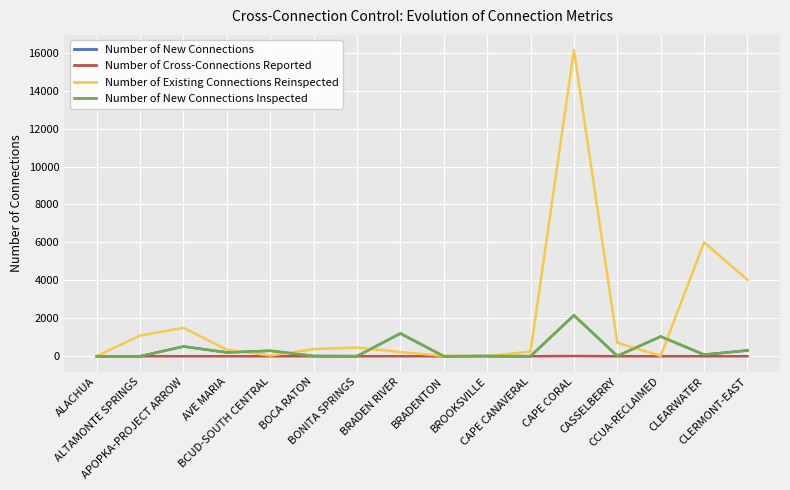

At which label is Number of New Connections closest to 1079?

CCUA-RECLAIMED